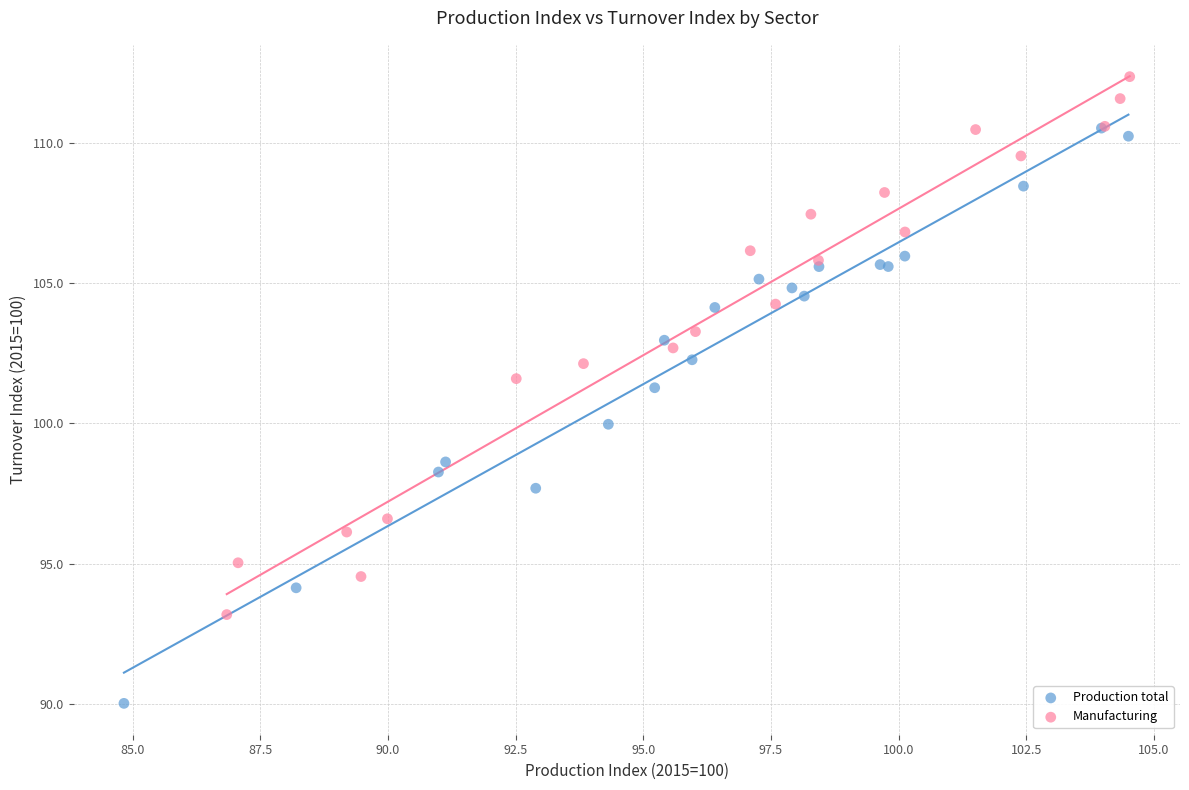

Which series reaches the maximum Y coordinate?

Manufacturing